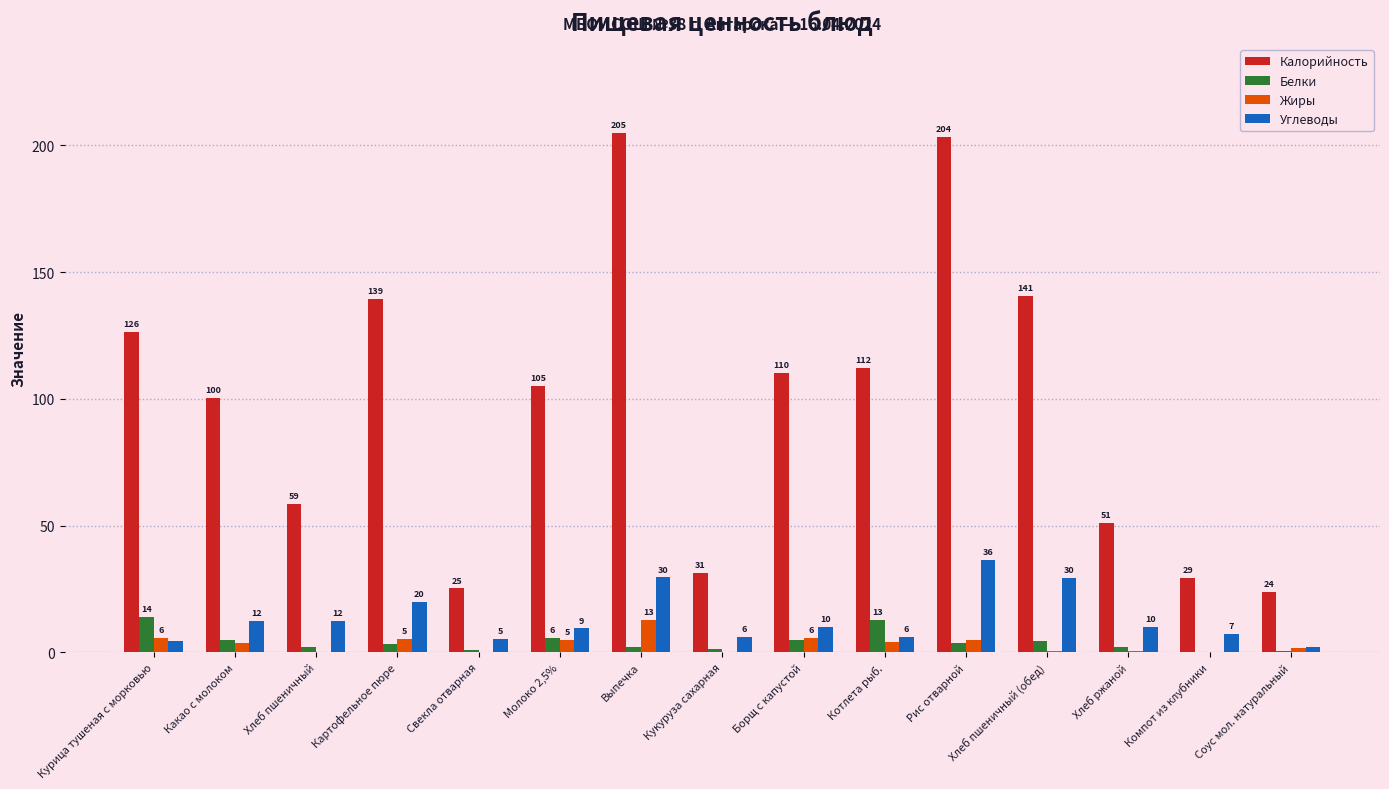

At which category is the sum across all series the highest?

Выпечка